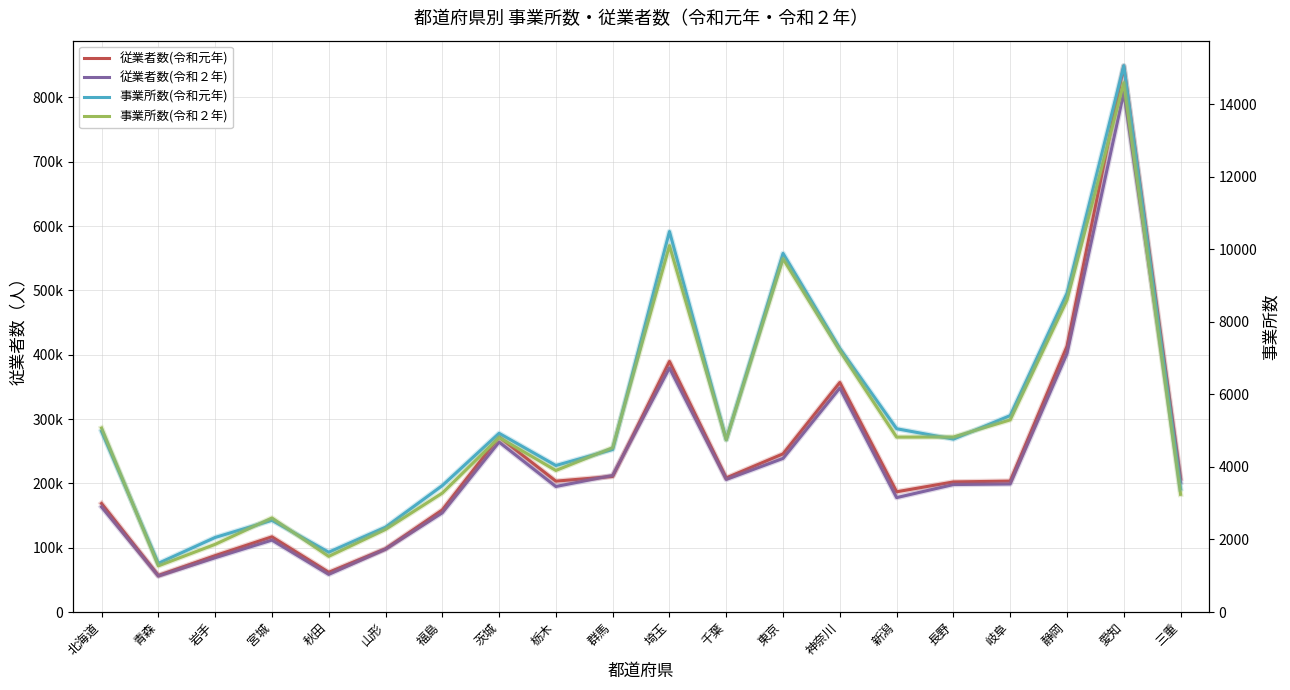

True or false: 事業所数(令和元年) has more than 0 points higher than both neighbors.

True